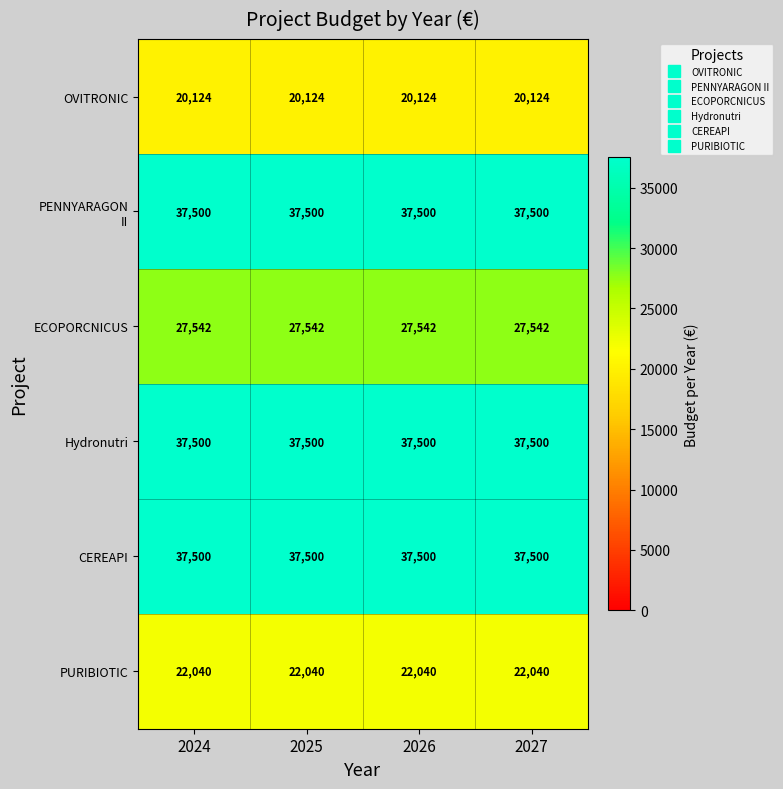

What is the average value of the ECOPORCNICUS series?

27542